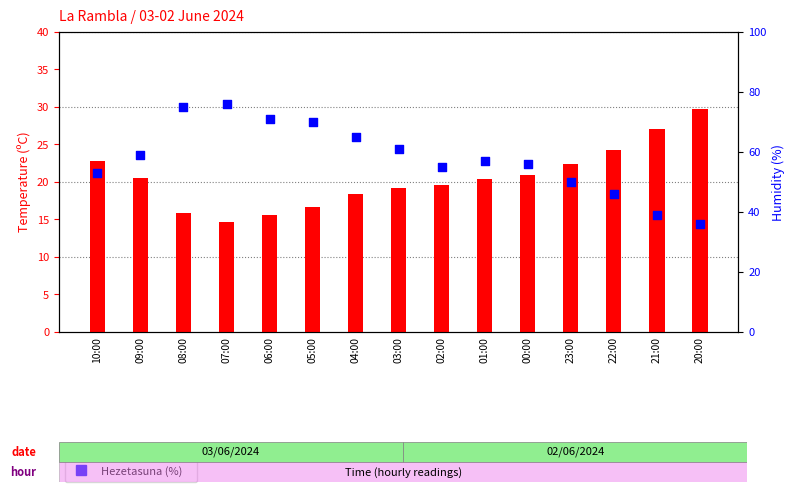

Is the value of Hezetasuna (%) at 20:00 greater than the value of Tenperartura (ºC) at 23:00?

Yes